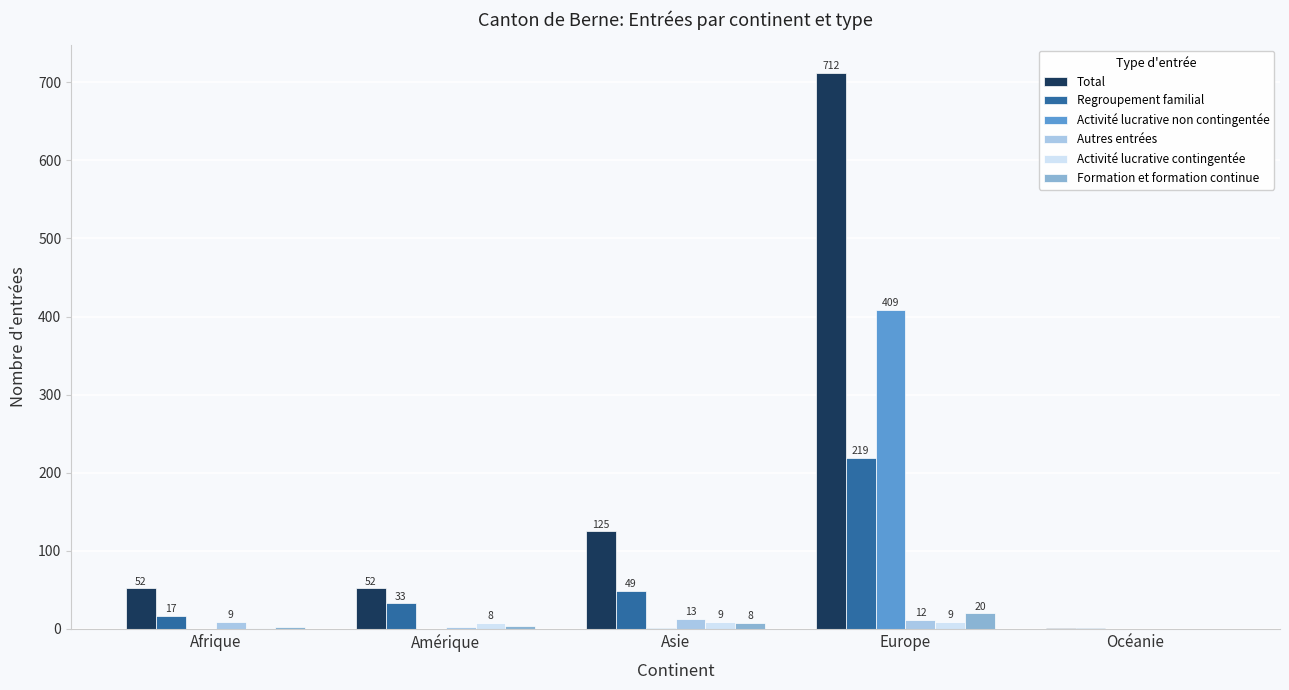

Reading right to left, extract all data points from this chart.

Total: 1	712	125	52	52
Regroupement familial: 1	219	49	33	17
Activité lucrative non contingentée: 0	409	1	0	0
Autres entrées: 0	12	13	3	9
Activité lucrative contingentée: 0	9	9	8	1
Formation et formation continue: 0	20	8	4	3